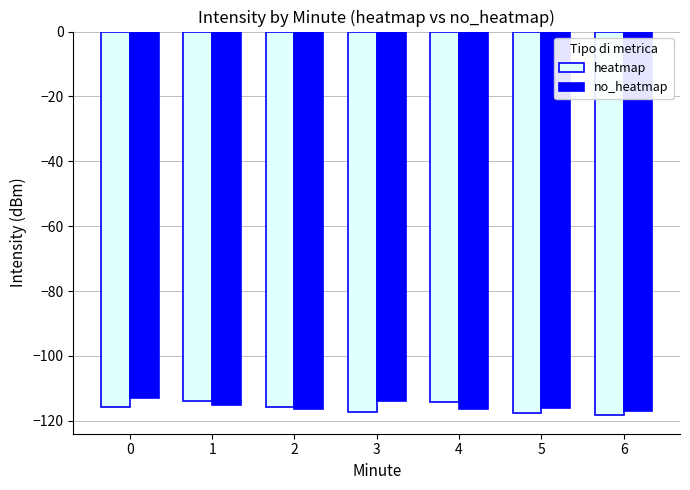

What is the maximum value for no_heatmap?

-113.1